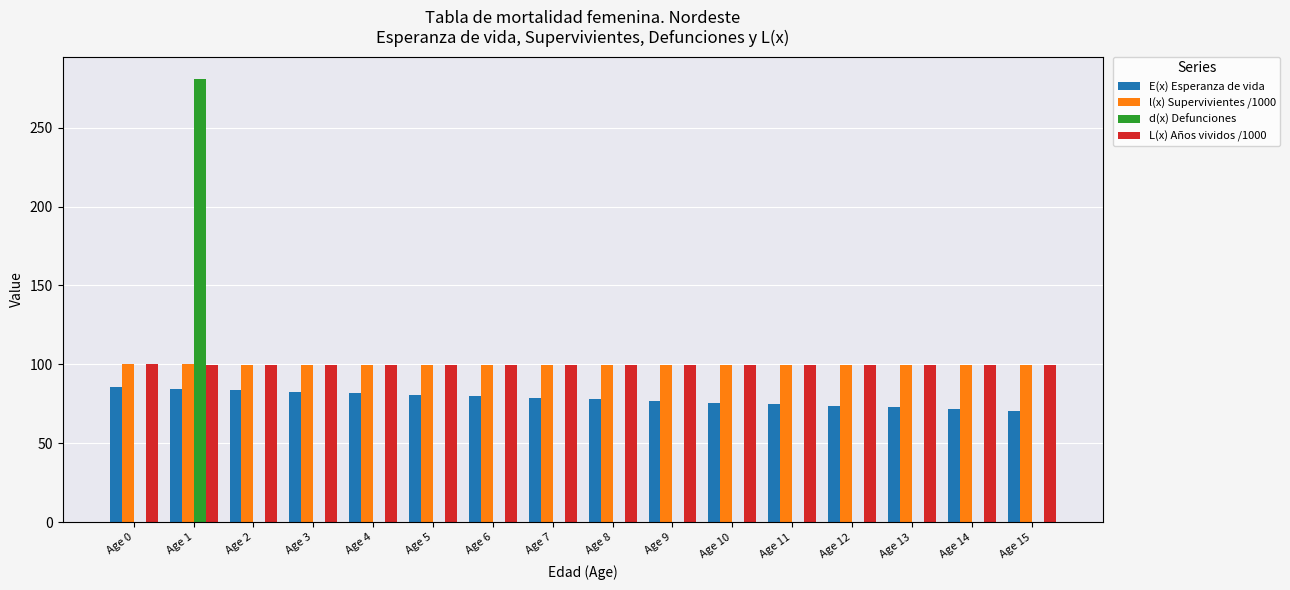

Count the number of categories in the chart.

16